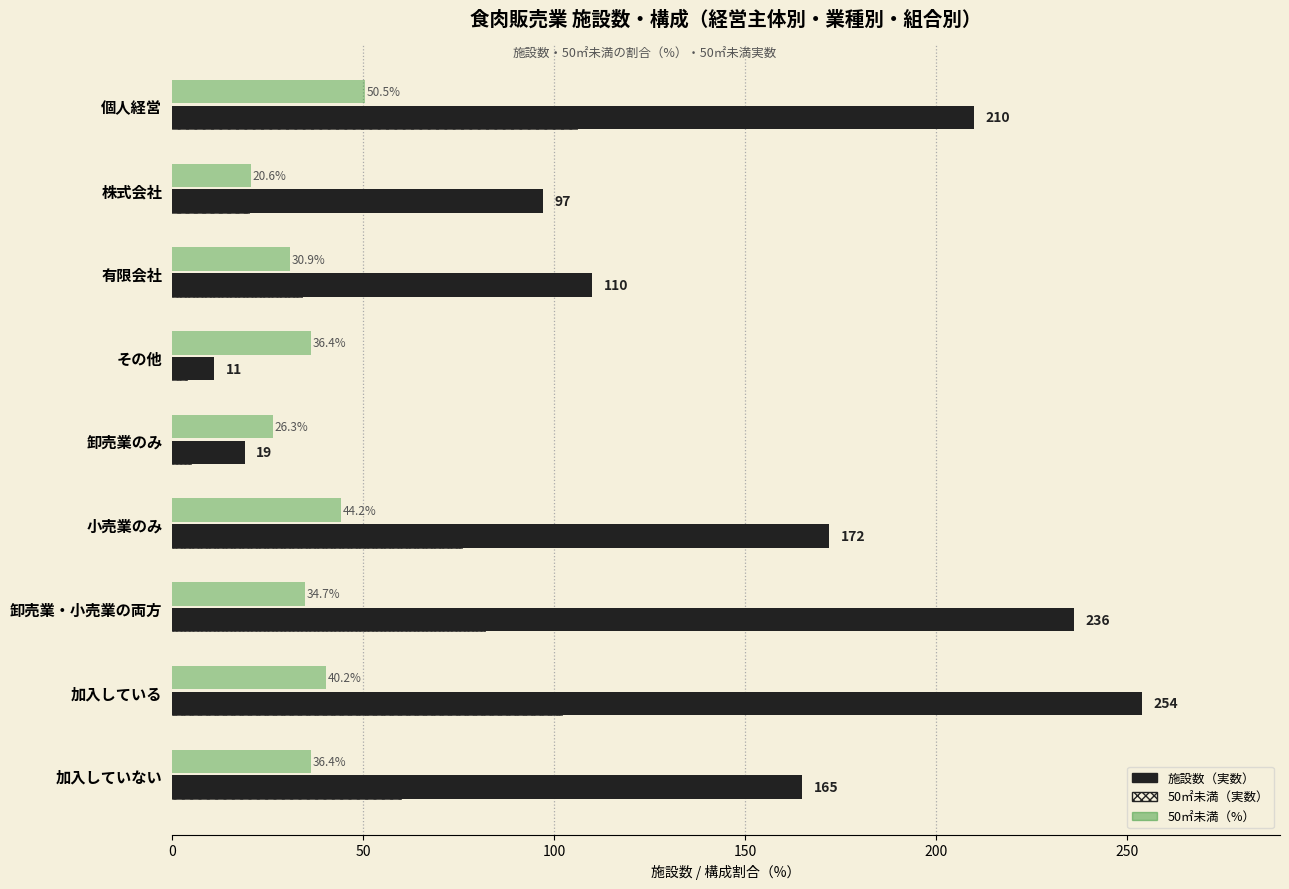

What is the smallest value displayed?

4.0